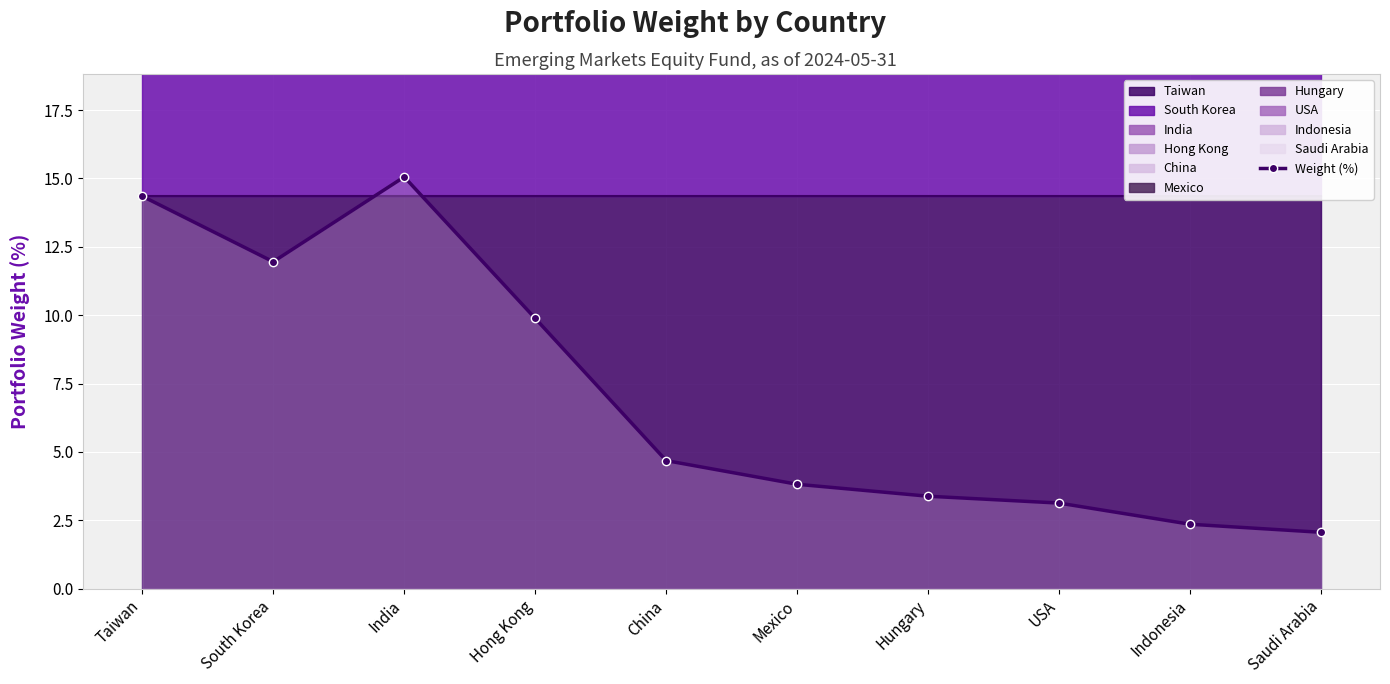

What is the difference between the second highest and minimum values?

12.3